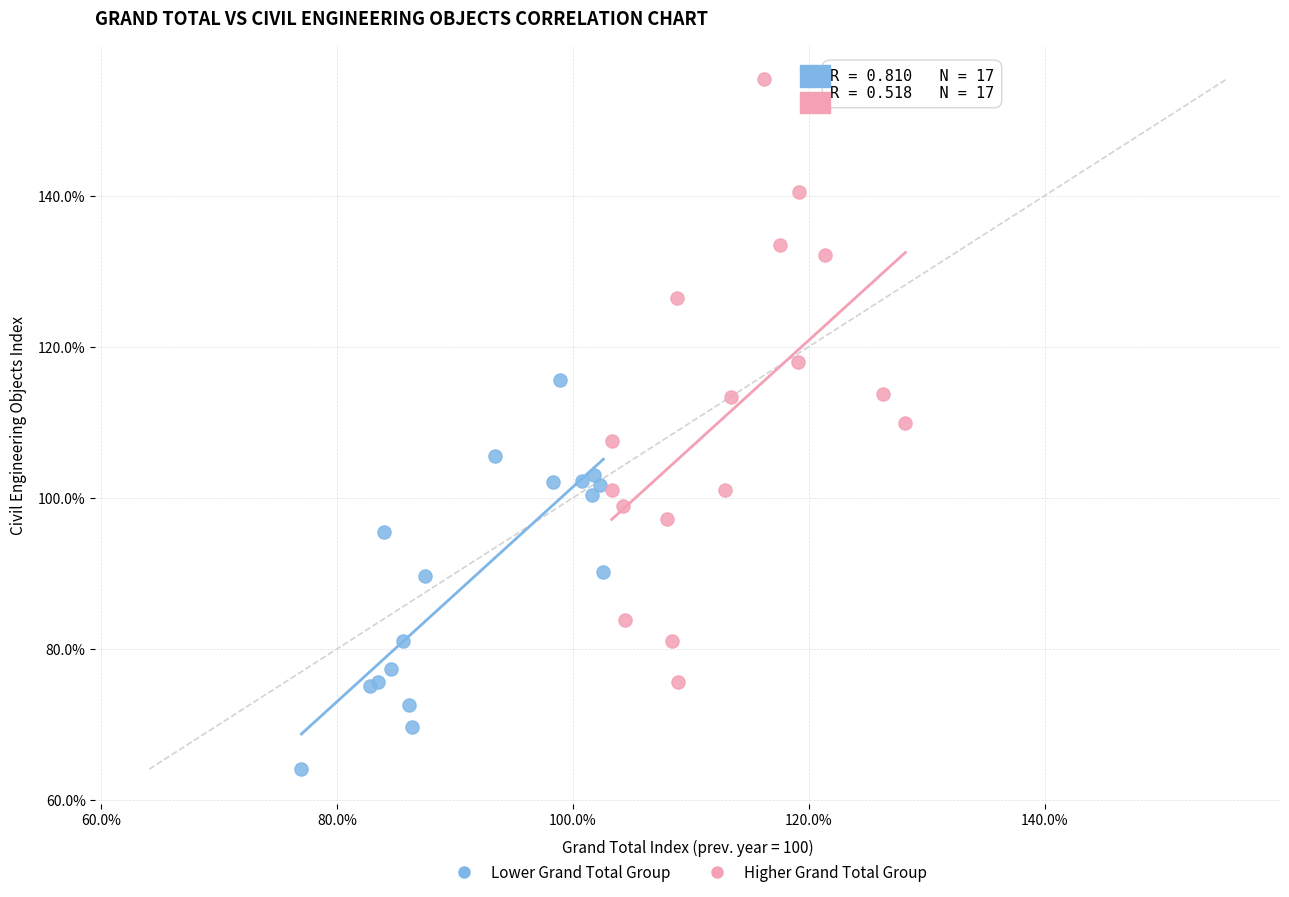

Which series has the widest spread of Y values?

Higher Grand Total Group